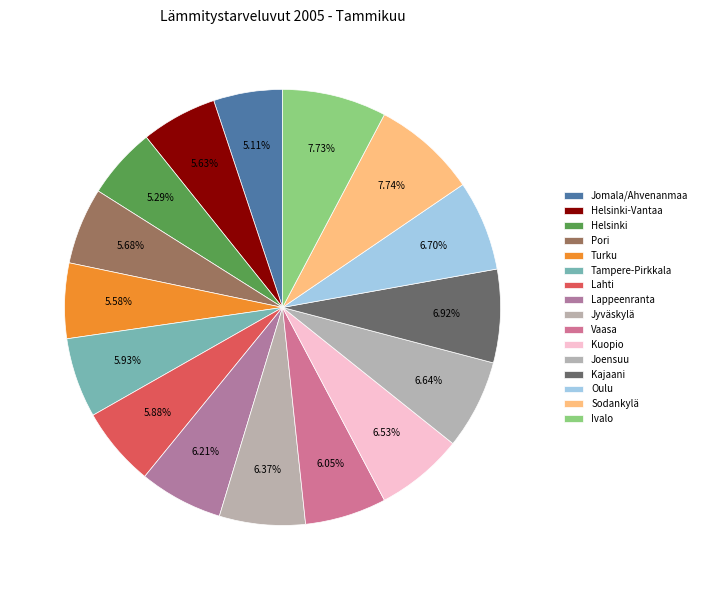

Which slice is the largest?

Sodankylä